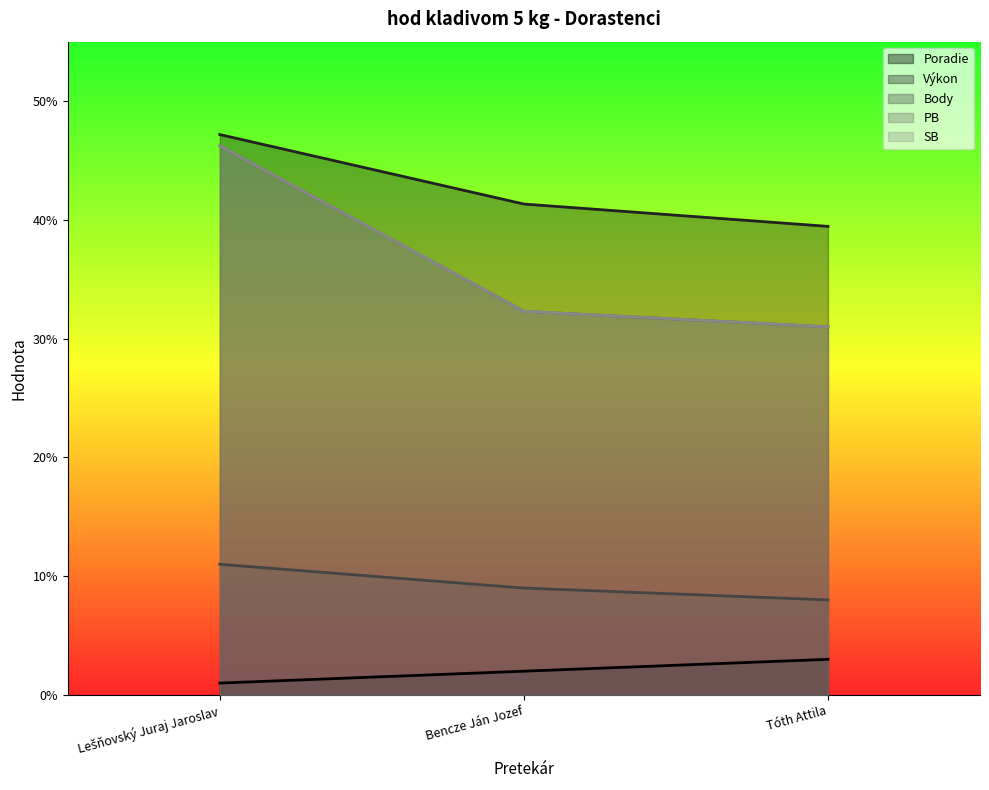

Reading left to right, what are all the values shown in this chart?

Poradie: 1.0	2.0	3.0
Výkon: 47.2	41.3	39.5
Body: 11.0	9.0	8.0
PB: 46.2	32.3	31.0
SB: 46.2	32.3	31.0